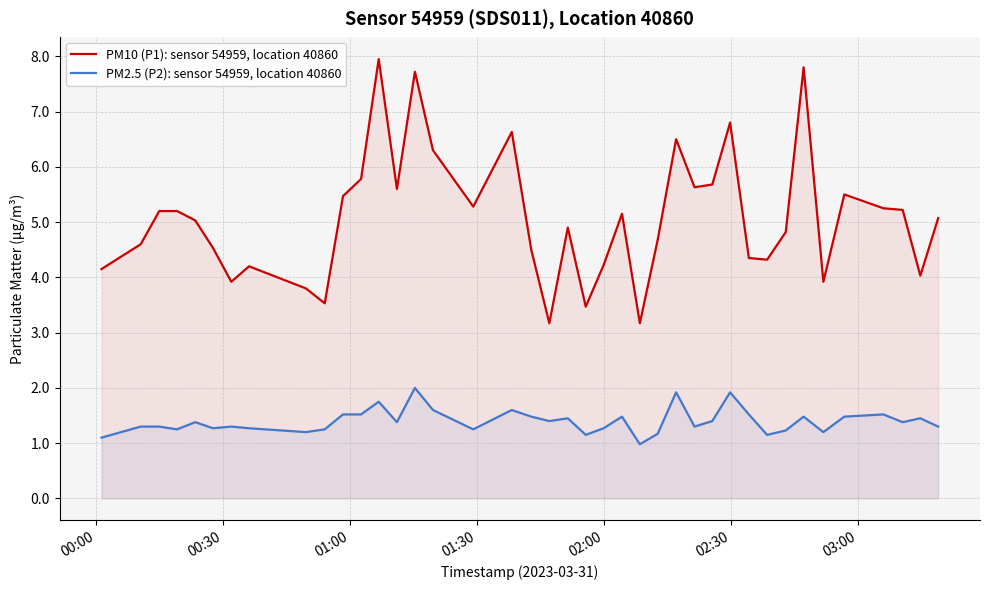

Does the chart have visible grid lines?

Yes